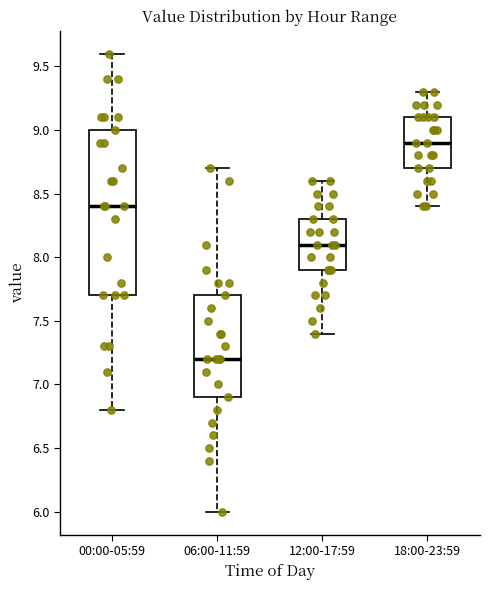

Reading left to right, transcribe this box plot: for each box, give where its median line is, the range the box spans, and where its two whiskers end, as read against the y-axis. The values are not printed on the chart, so give them approximately, as read against the axis.

00:00-05:59: median 8.4, box 7.7 to 9.0, whiskers 6.8 to 9.6
06:00-11:59: median 7.2, box 6.9 to 7.7, whiskers 6.0 to 8.7
12:00-17:59: median 8.1, box 7.9 to 8.3, whiskers 7.4 to 8.6
18:00-23:59: median 8.9, box 8.7 to 9.1, whiskers 8.4 to 9.3